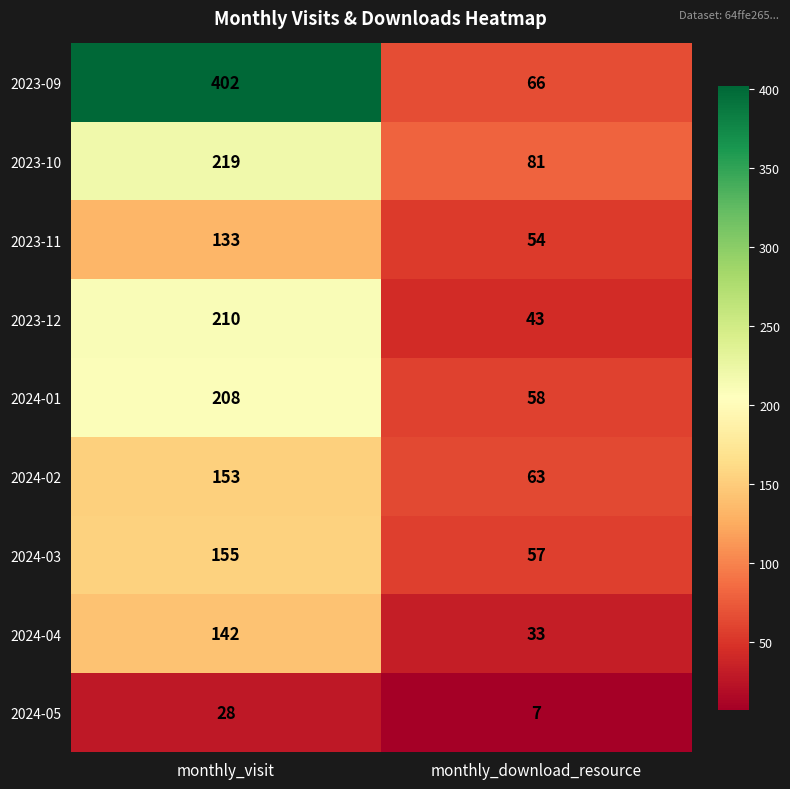

How many distinct data groups are displayed?

9